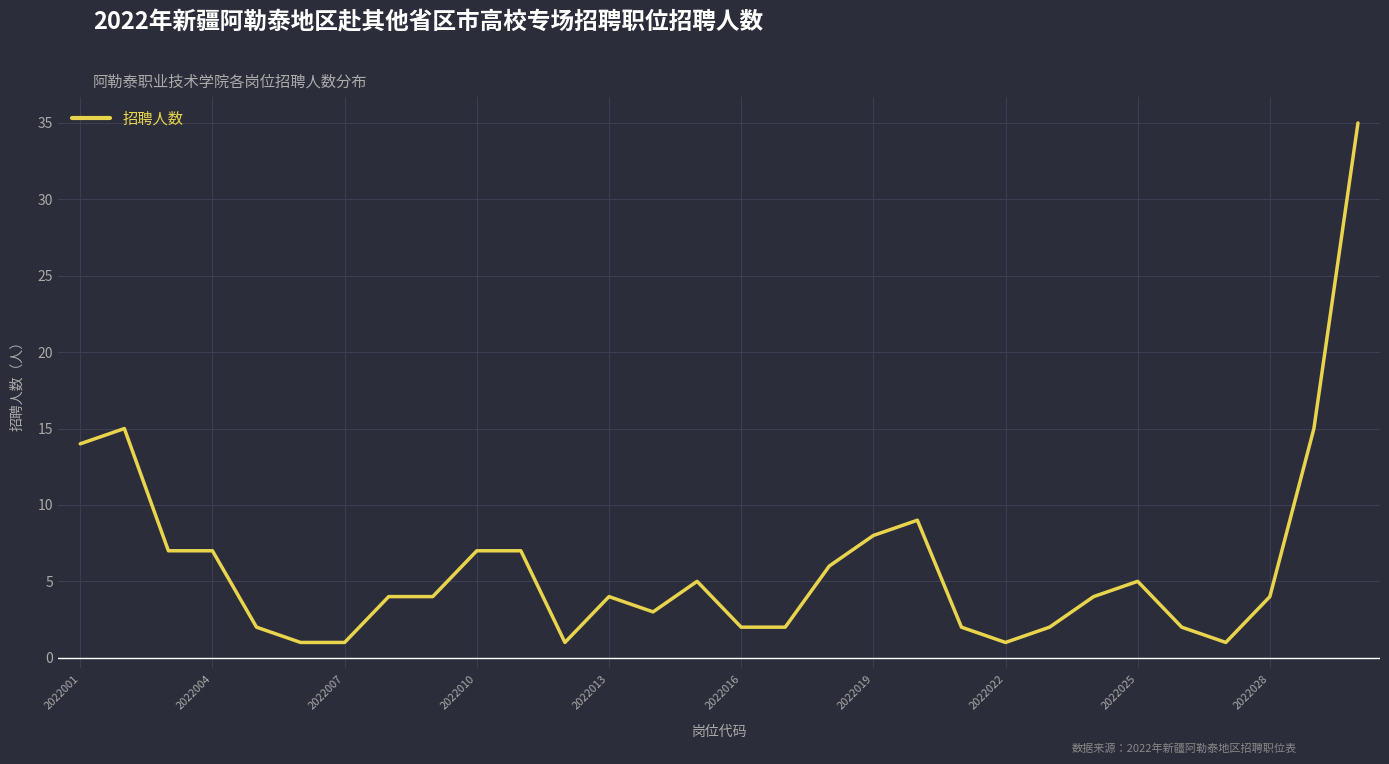

What is the greatest value displayed?

35